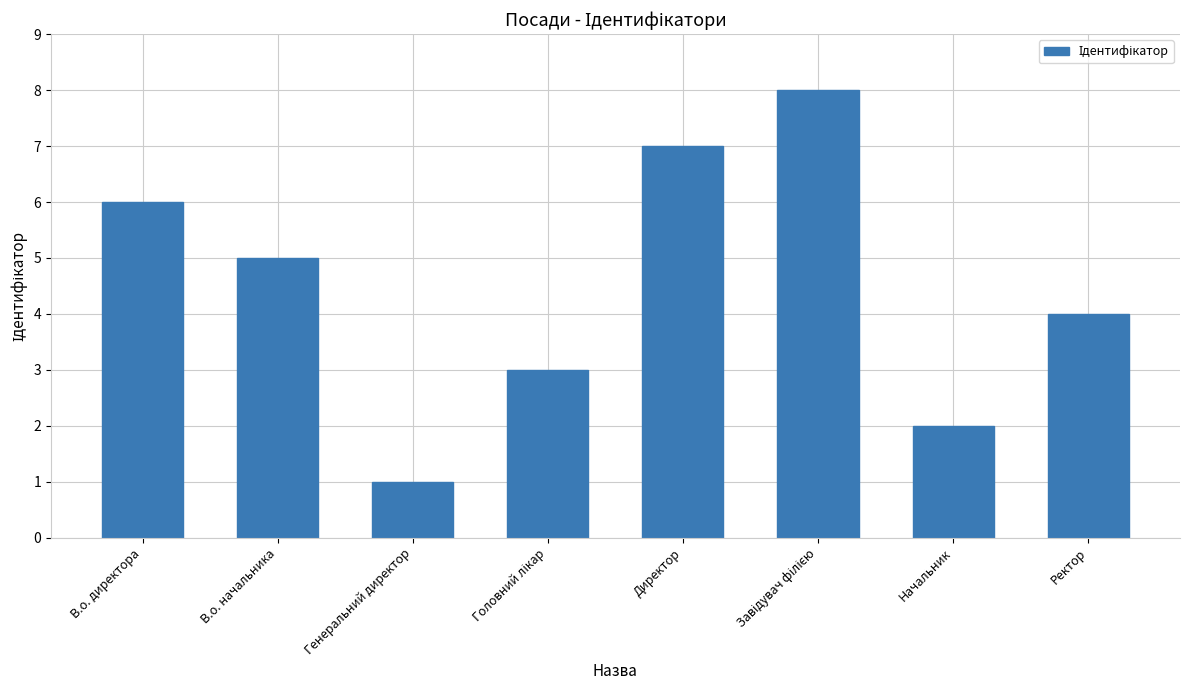

How many series are shown in this chart?

1